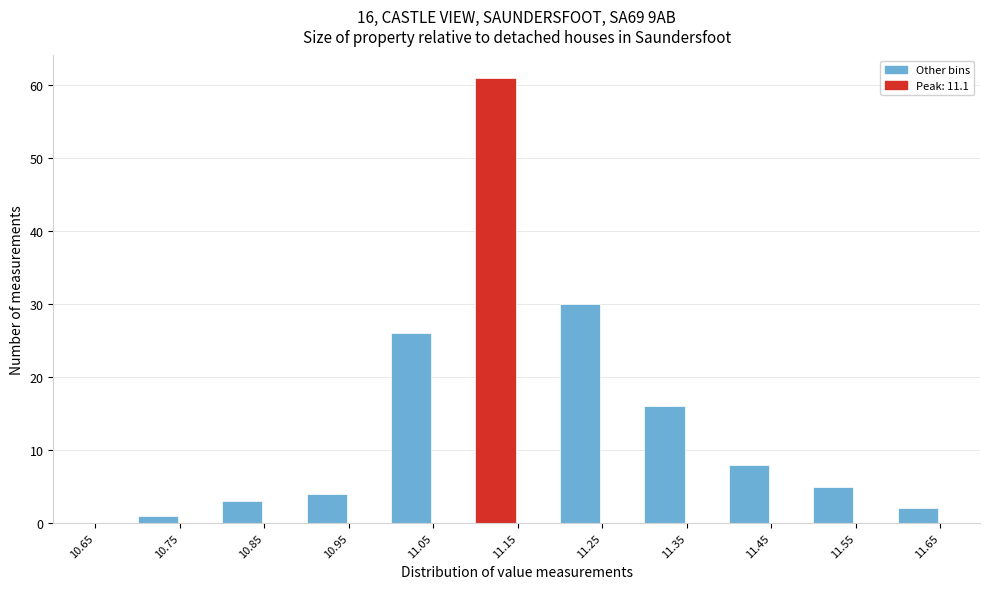

Over which range of the x-axis is the bar tallest?

11.10 to 11.15